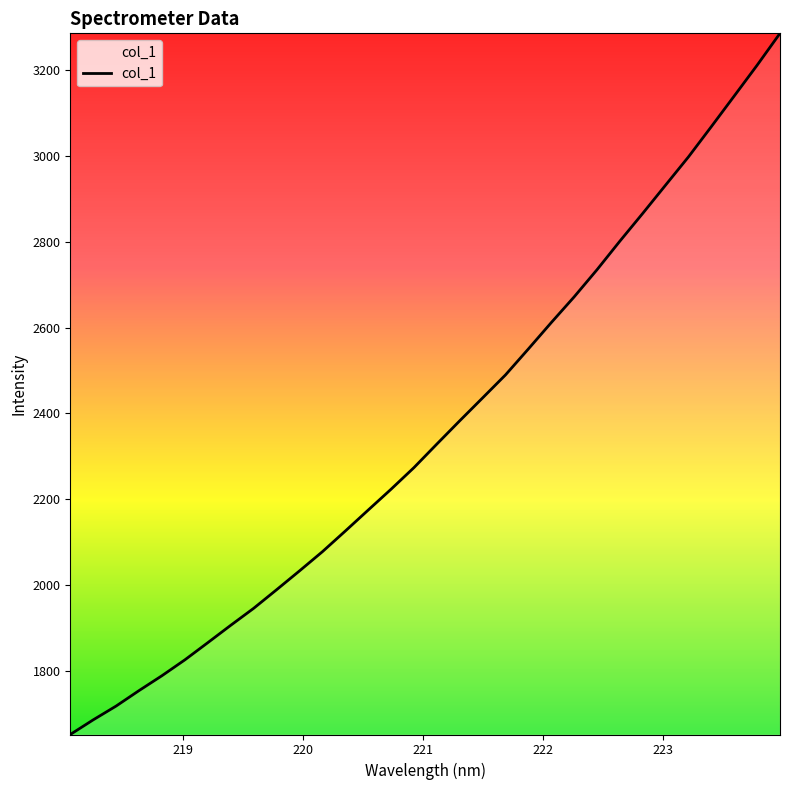

How many categories are shown in the chart?

32